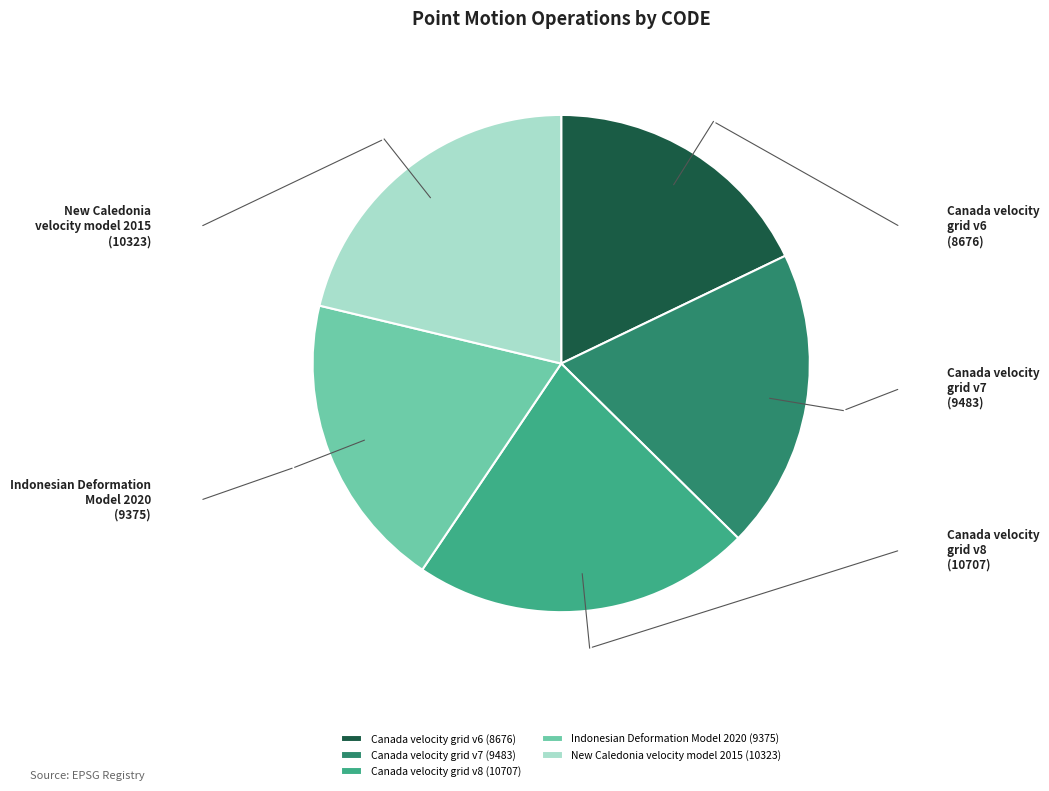

What is the ratio of the value at Canada velocity grid v8 to the value at Canada velocity grid v7?

1.1